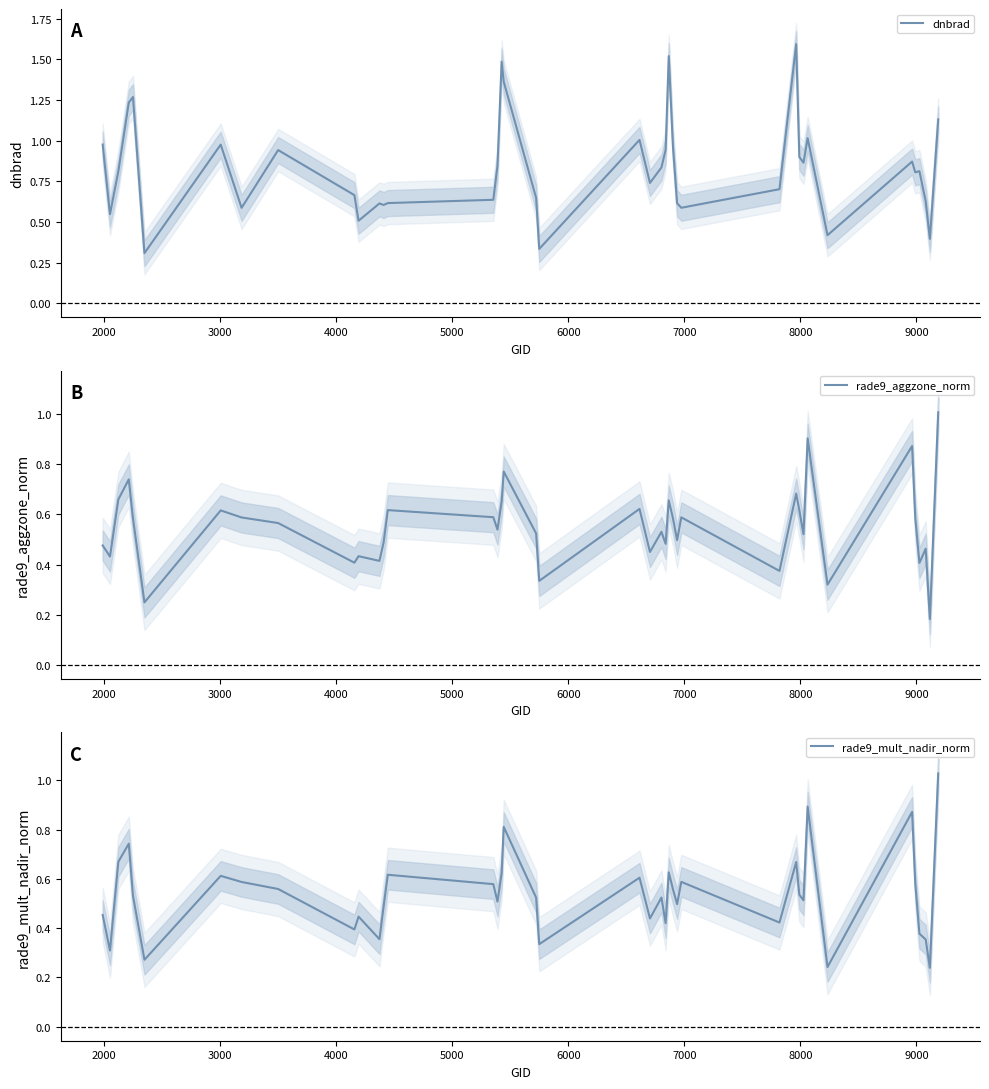

What is the highest value of the dnbrad series?

1.6